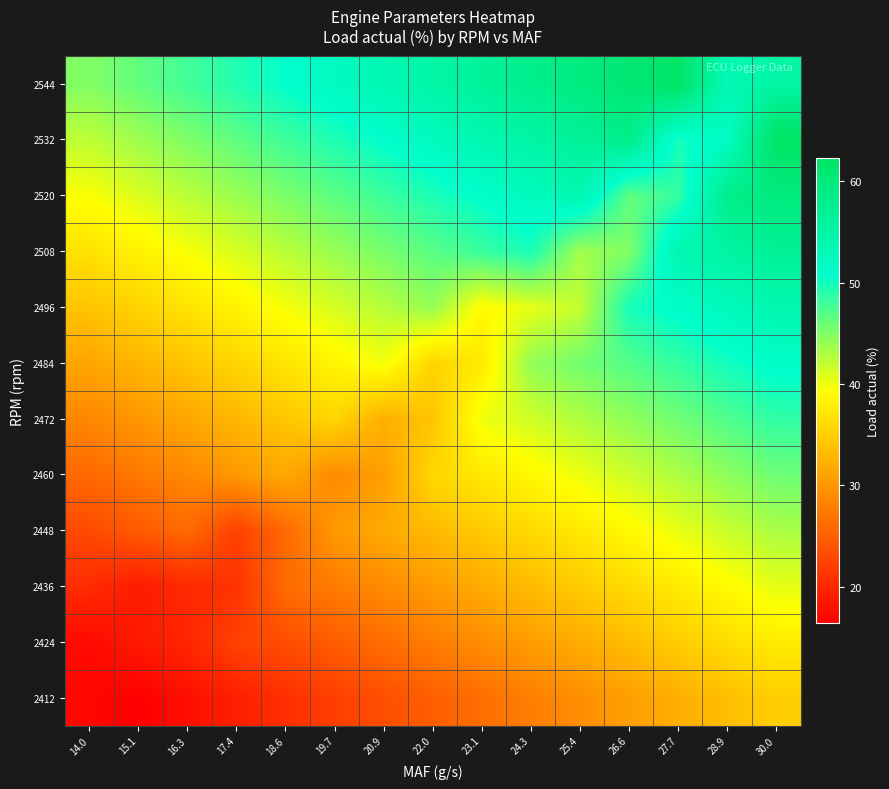

Reading left to right, extract all data points from this chart.

2412: 14.0=17.2	15.1=16.4	16.3=17.9	17.4=19.3	18.6=20.7	19.7=22.1	20.9=23.6	22.0=25.0	23.1=26.4	24.3=27.9	25.4=29.3	26.6=30.7	27.7=32.1	28.9=33.6	30.0=35.0
2424: 14.0=17.4	15.1=18.8	16.3=19.9	17.4=22.5	18.6=23.4	19.7=24.9	20.9=26.3	22.0=27.7	23.1=29.2	24.3=30.6	25.4=32.0	26.6=33.4	27.7=34.9	28.9=36.3	30.0=37.7
2436: 14.0=20.5	15.1=19.0	16.3=20.2	17.4=21.0	18.6=26.2	19.7=27.6	20.9=29.0	22.0=30.5	23.1=31.9	24.3=33.3	25.4=34.7	26.6=36.2	27.7=37.6	28.9=39.0	30.0=40.5
2448: 14.0=23.2	15.1=24.6	16.3=26.0	17.4=22.4	18.6=25.9	19.7=30.3	20.9=31.8	22.0=33.2	23.1=34.6	24.3=36.0	25.4=37.5	26.6=38.9	27.7=40.3	28.9=41.8	30.0=43.2
2460: 14.0=25.9	15.1=27.3	16.3=28.8	17.4=30.2	18.6=31.6	19.7=28.9	20.9=30.8	22.0=35.9	23.1=37.3	24.3=38.8	25.4=40.2	26.6=41.6	27.7=43.1	28.9=44.5	30.0=45.9
2472: 14.0=28.6	15.1=30.1	16.3=31.5	17.4=32.9	18.6=34.4	19.7=35.8	20.9=32.3	22.0=34.1	23.1=40.1	24.3=41.5	25.4=42.9	26.6=44.4	27.7=45.8	28.9=47.2	30.0=48.6
2484: 14.0=31.4	15.1=32.8	16.3=34.2	17.4=35.6	18.6=37.1	19.7=38.5	20.9=39.9	22.0=35.6	23.1=37.5	24.3=44.2	25.4=45.6	26.6=47.1	27.7=48.5	28.9=49.9	30.0=51.4
2496: 14.0=34.1	15.1=35.5	16.3=36.9	17.4=38.4	18.6=39.8	19.7=41.2	20.9=42.7	22.0=44.1	23.1=39.0	24.3=40.5	25.4=42.0	26.6=49.8	27.7=51.2	28.9=52.7	30.0=54.1
2508: 14.0=36.8	15.1=38.2	16.3=39.7	17.4=41.1	18.6=42.5	19.7=44.0	20.9=45.4	22.0=46.8	23.1=48.2	24.3=49.7	25.4=43.5	26.6=45.0	27.7=54.0	28.9=55.4	30.0=56.8
2520: 14.0=39.5	15.1=41.0	16.3=42.4	17.4=43.8	18.6=45.3	19.7=46.7	20.9=48.1	22.0=49.5	23.1=51.0	24.3=52.4	25.4=53.8	26.6=46.5	27.7=48.4	28.9=58.1	30.0=59.5
2532: 14.0=42.3	15.1=43.7	16.3=45.1	17.4=46.6	18.6=48.0	19.7=49.4	20.9=50.8	22.0=52.3	23.1=53.7	24.3=55.1	25.4=56.6	26.6=58.0	27.7=49.9	28.9=51.8	30.0=62.3
2544: 14.0=45.0	15.1=46.4	16.3=47.9	17.4=49.3	18.6=50.7	19.7=52.1	20.9=53.6	22.0=55.0	23.1=56.4	24.3=57.9	25.4=59.3	26.6=60.7	27.7=62.1	28.9=53.3	30.0=55.2